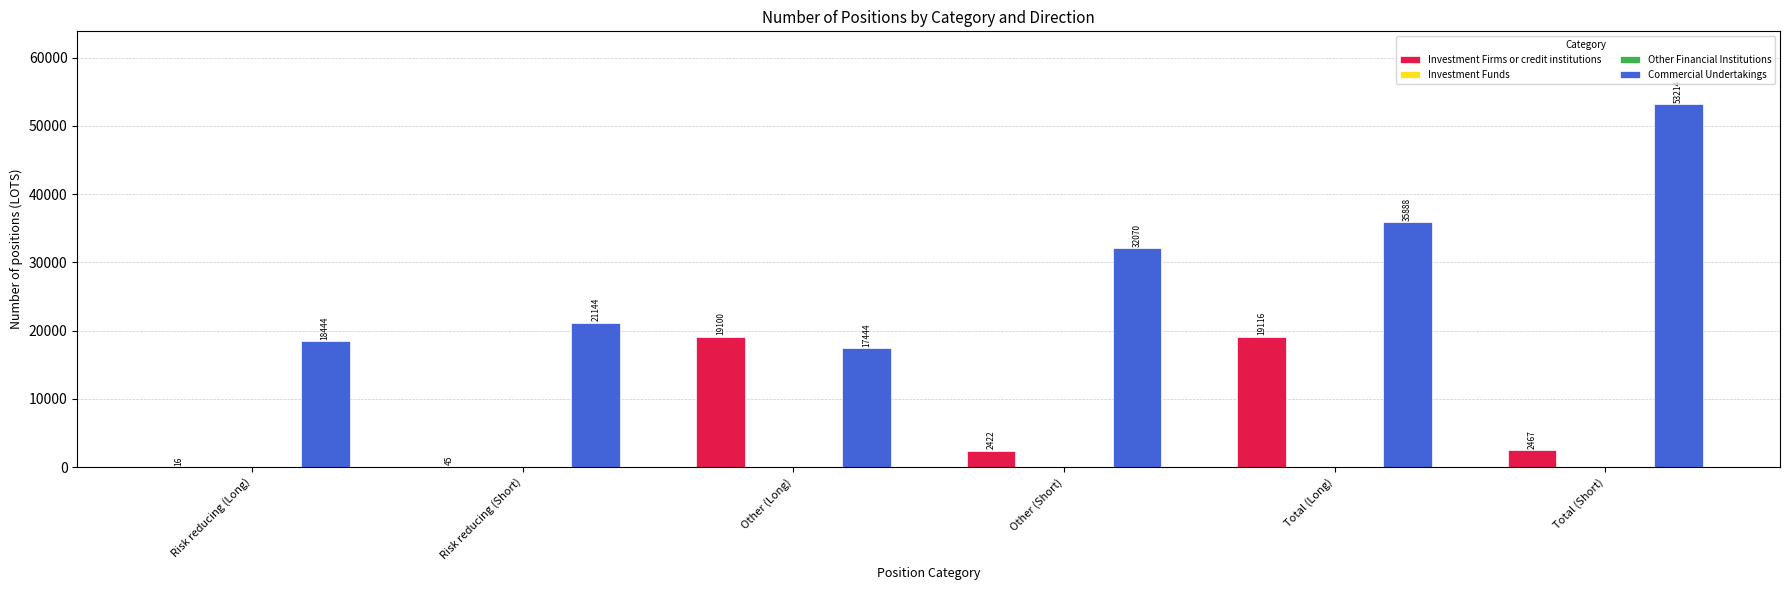

What position from the right is Risk reducing (Short)?

5